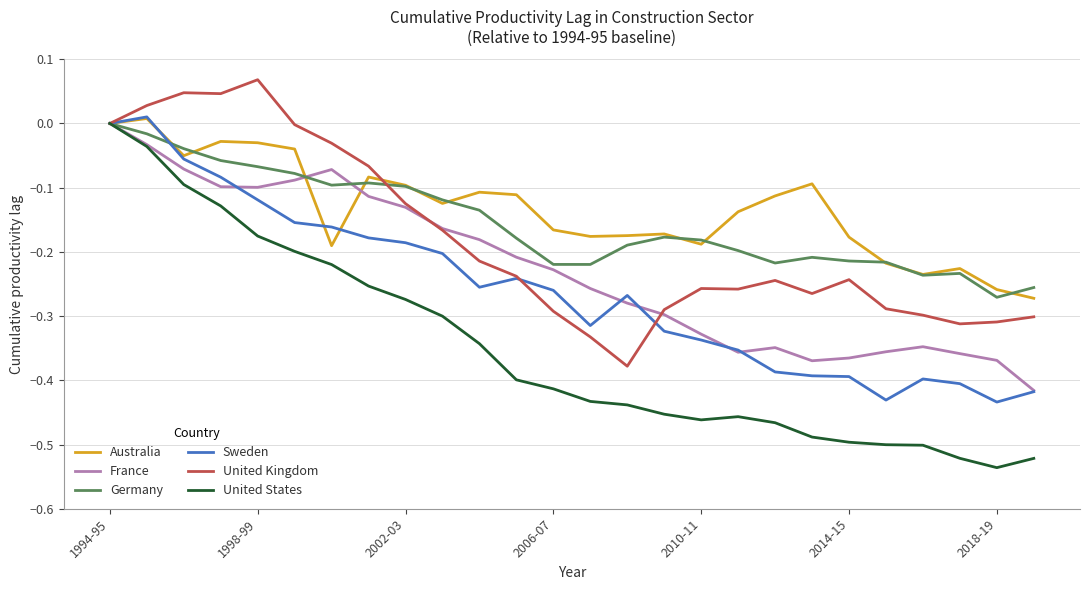

Which series has the widest spread of values?

United States